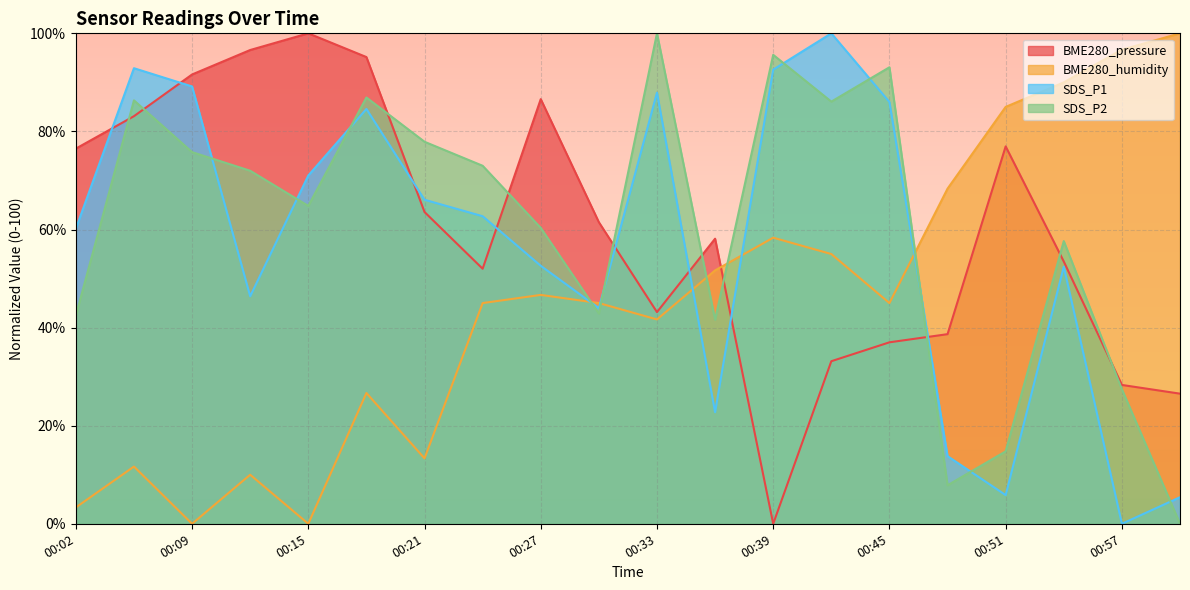

At which label does BME280_humidity first exceed 45?

00:24